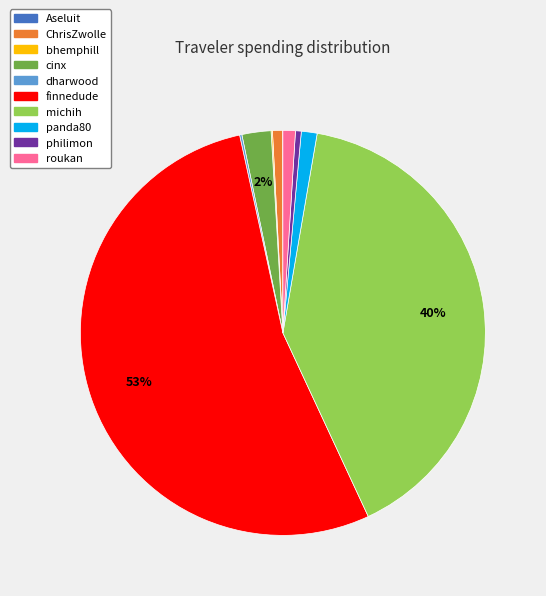

What is the largest slice in the pie chart?

finnedude